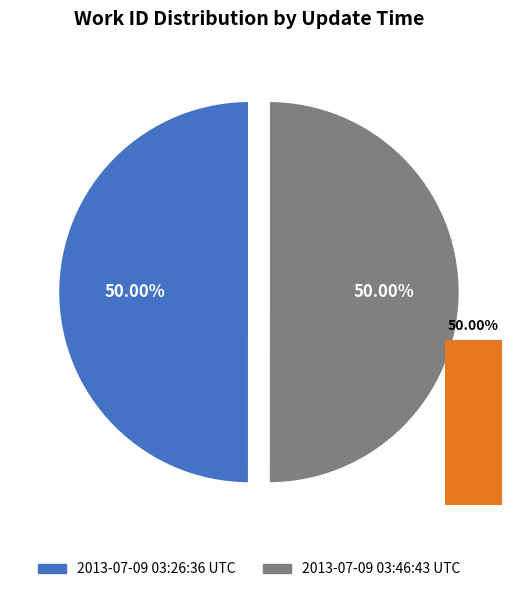

To the nearest percent, what is the combined percentage of 2013-07-09 03:46:43 UTC and 2013-07-09 03:26:36 UTC?

100%